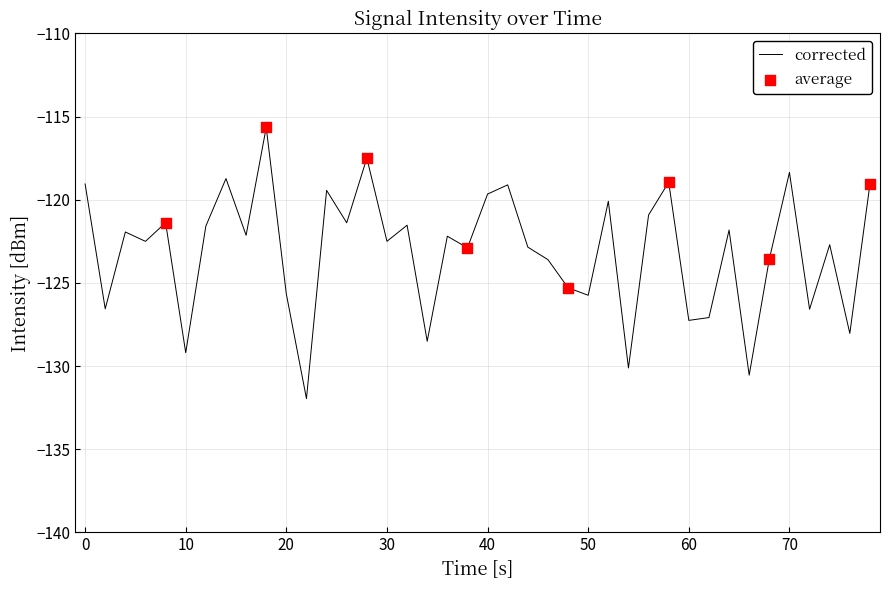

What is the greatest value displayed?

-115.7